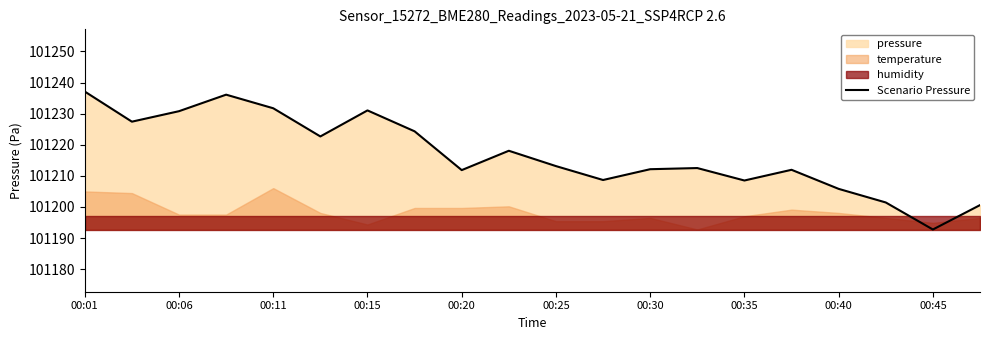

What is the average value?

101216.9